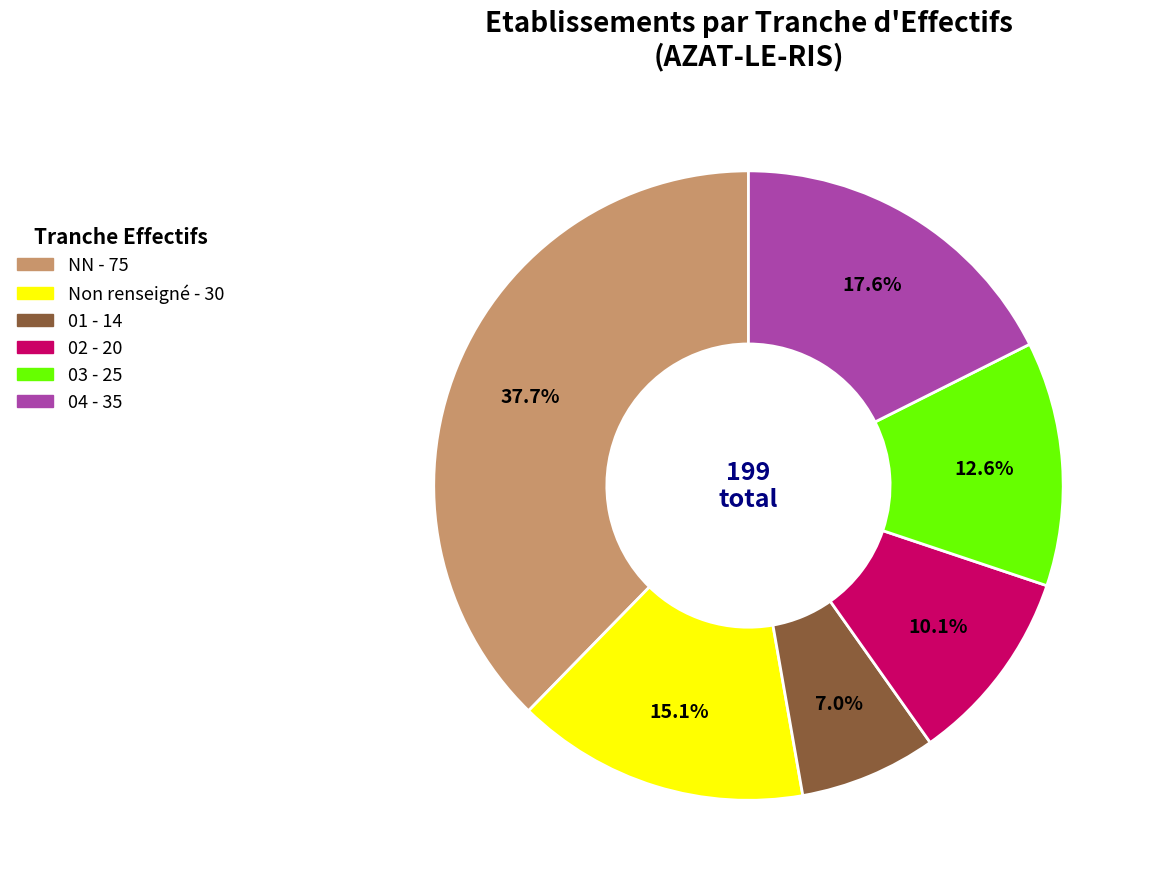

Is there a majority slice in this chart?

No